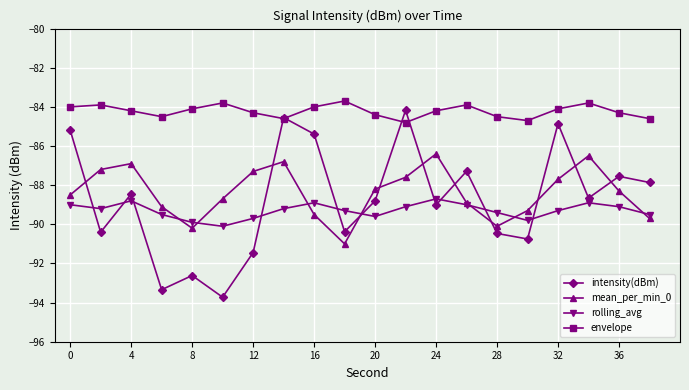

Which series has the largest range (max minus min)?

intensity(dBm)